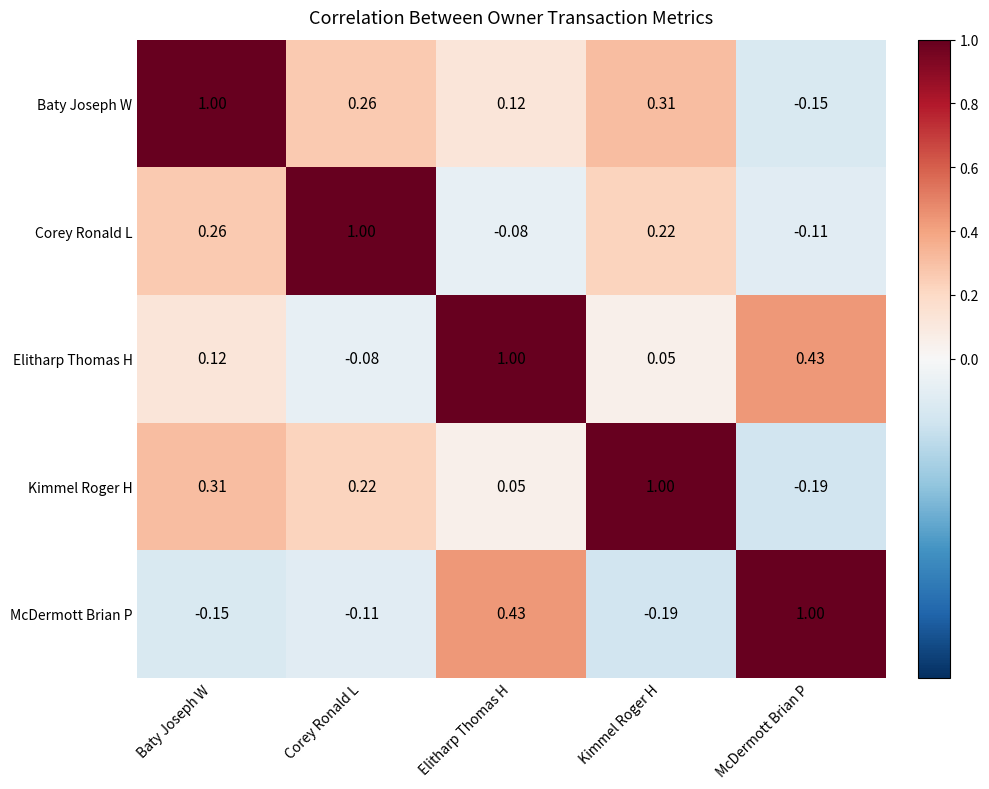

Where is Kimmel Roger H nearest to the value 0?

Elitharp Thomas H